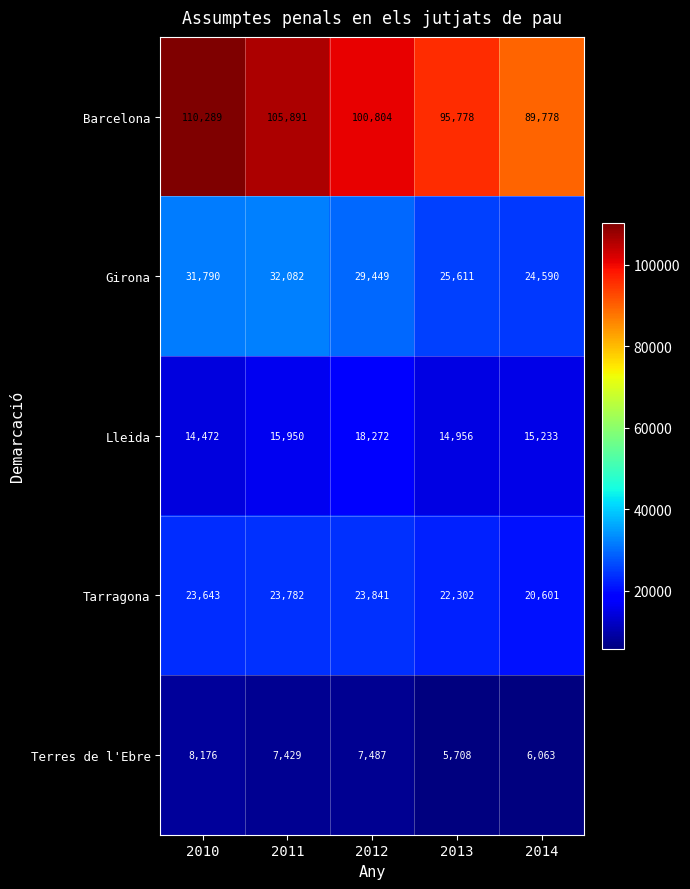

Which series changed the most between 2011 and 2012?

Barcelona